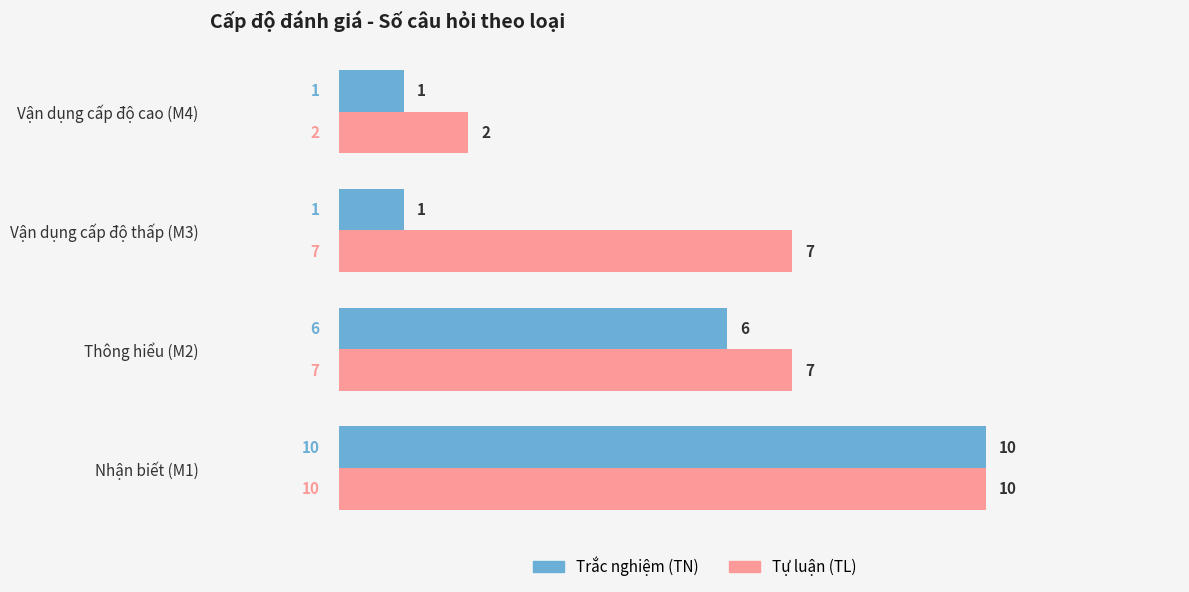

Rank the series by their average value, from lowest to highest.

Trắc nghiệm (TN), Tự luận (TL)